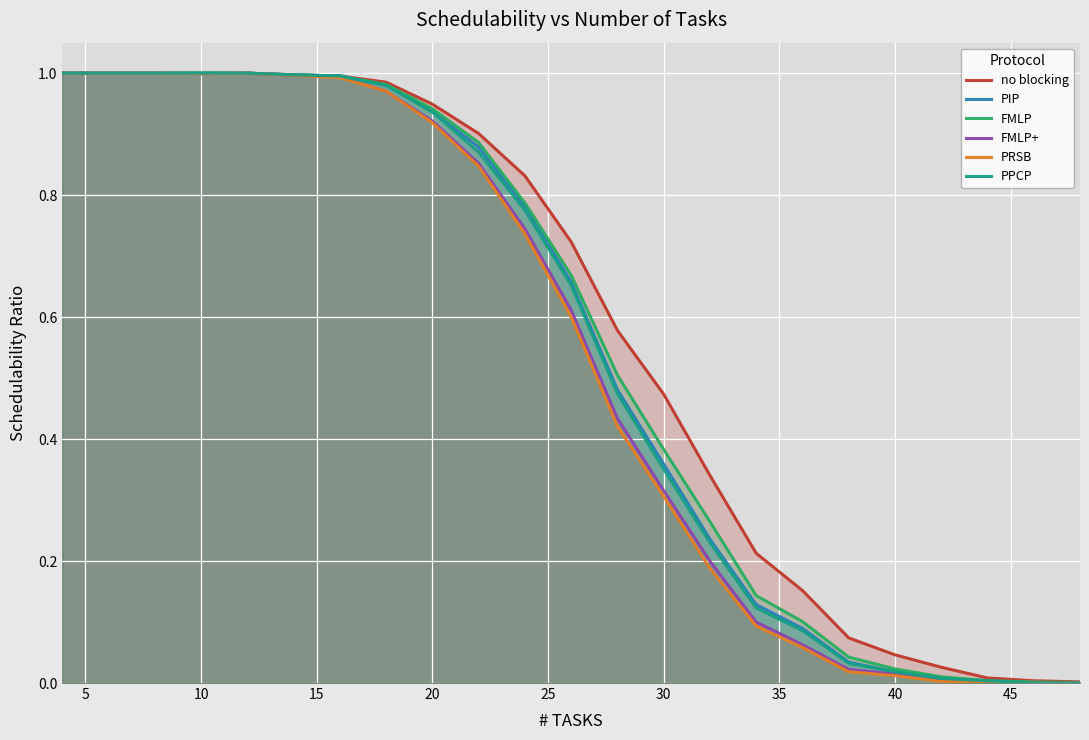

What is the value of the PRSB point at the 7th from the left?

1.0